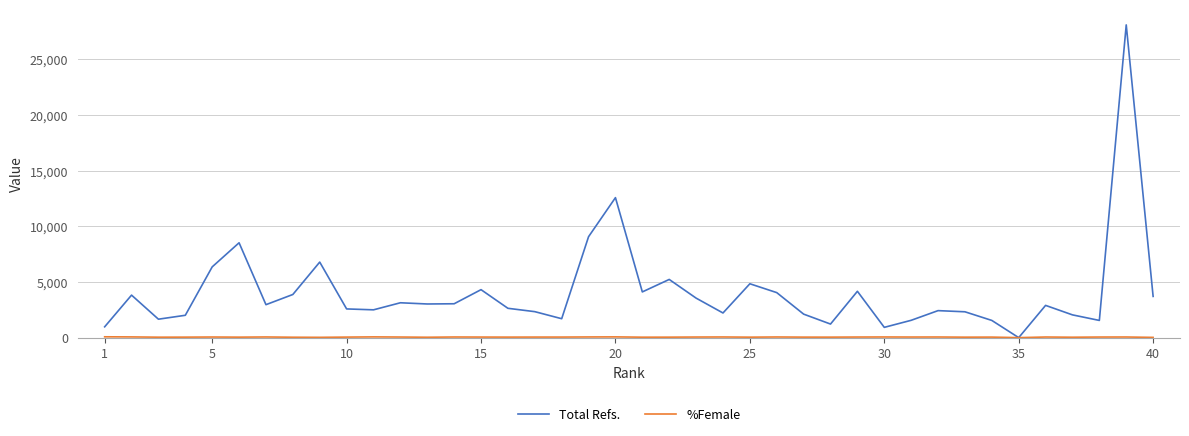

What is the maximum value for Total Refs.?

28089.0